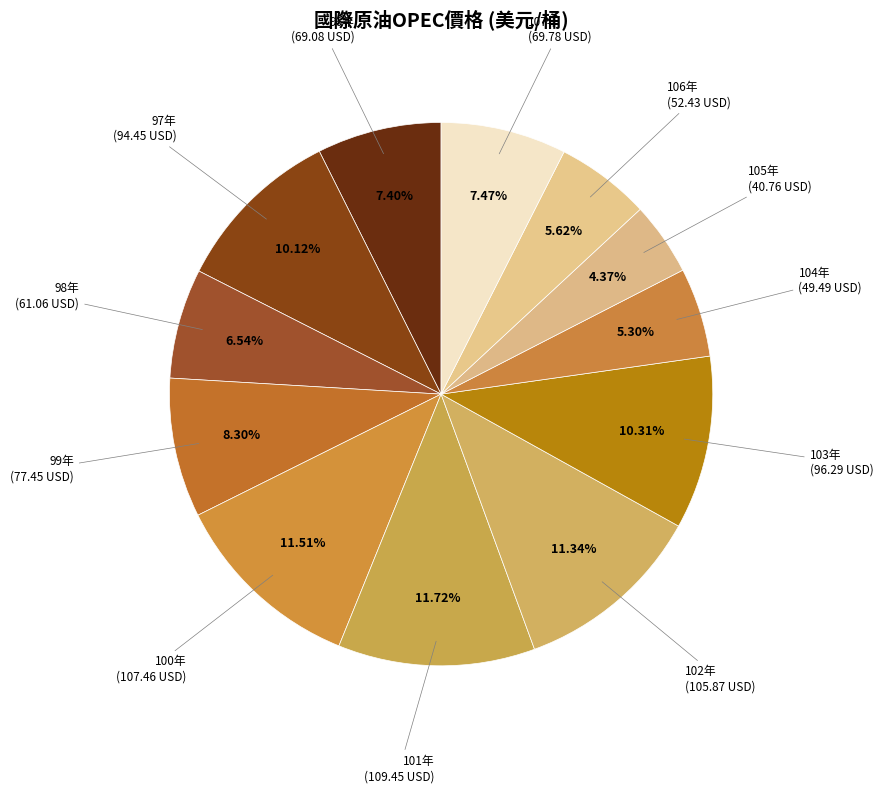

Is the sum of 102年 and 100年 greater than half?

No